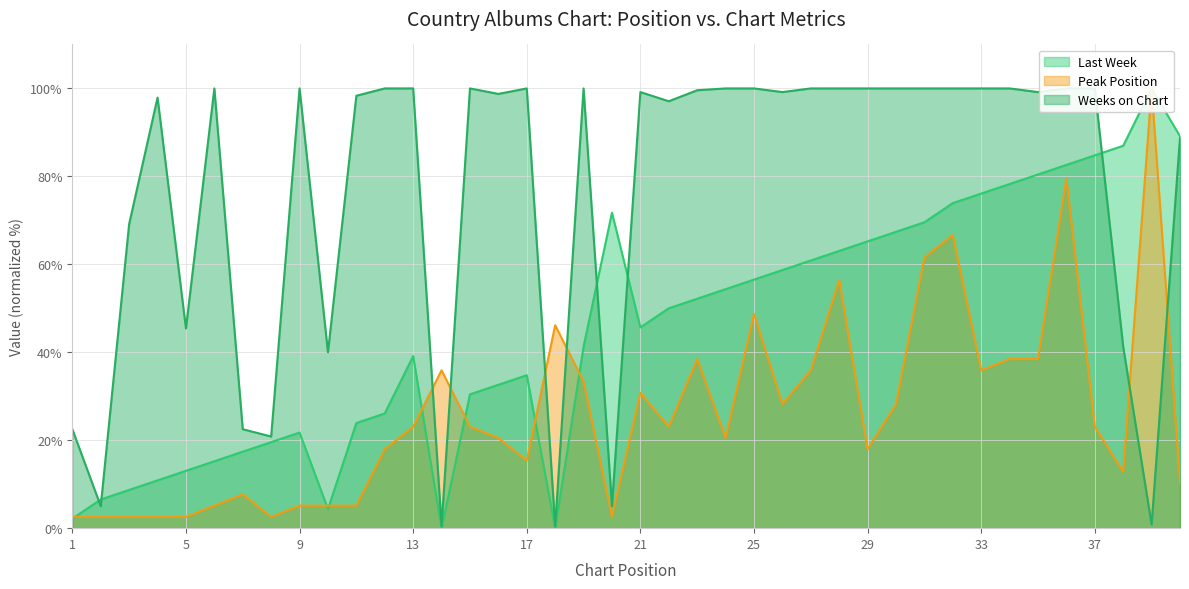

How many intersections are there between Peak Position and Last Week?

7